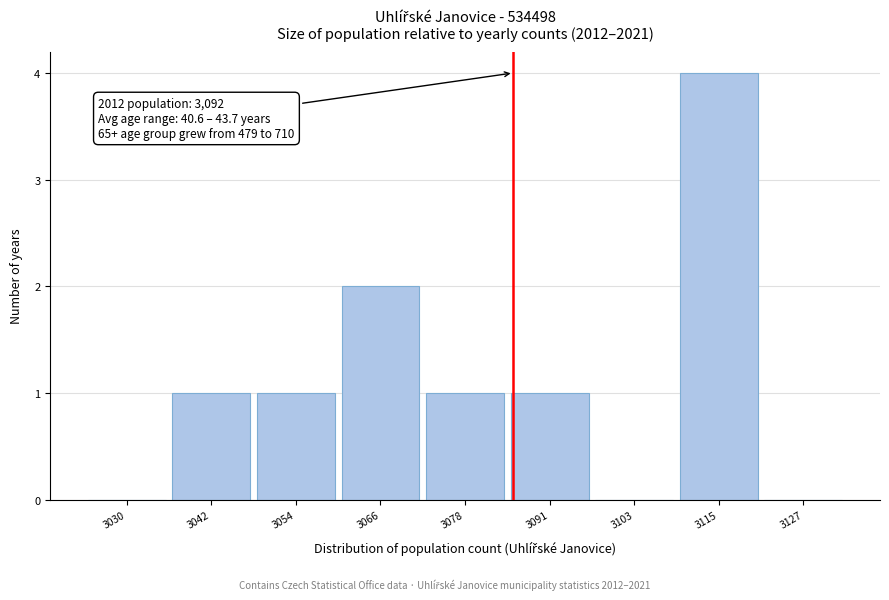

Reading left to right, list all the values displayed in this chart.

3030=0	3042=1	3054=1	3066=2	3078=1	3091=1	3103=0	3115=4	3127=0